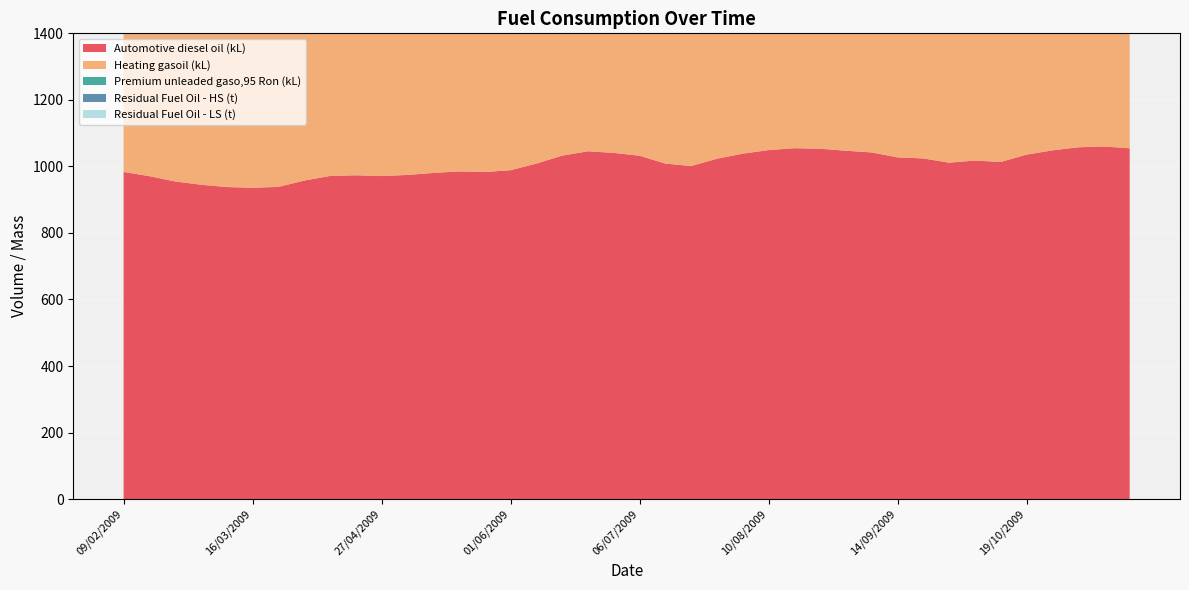

Reading left to right, list all the values displayed in this chart.

Automotive diesel oil (kL): 983.4	970.7	954.7	945.0	938.0	936.0	938.4	957.4	971.4	973.4	970.9	974.4	980.4	985.0	983.1	988.6	1008.5	1032.4	1045.5	1040.6	1032.1	1008.6	1001.1	1023.2	1038.3	1049.1	1054.8	1053.2	1047.2	1042.0	1027.1	1024.0	1011.2	1017.7	1013.4	1035.4	1048.2	1057.5	1060.0	1054.5
Heating gasoil (kL): 571.1	563.1	531.4	530.9	520.5	515.5	529.8	560.3	556.0	555.8	540.3	535.2	560.1	574.8	570.8	573.3	597.5	620.2	636.9	626.6	619.0	590.6	595.2	613.6	621.3	640.2	645.0	646.4	635.1	621.2	618.1	618.0	608.3	618.1	618.7	621.9	646.0	640.9	638.8	632.4
Premium unleaded gaso,95 Ron (kL): 1064.2	1059.8	1054.2	1050.8	1052.9	1054.7	1055.0	1076.2	1096.7	1105.6	1108.1	1107.4	1135.9	1150.6	1171.9	1182.7	1194.0	1223.3	1233.7	1219.7	1209.6	1187.0	1184.7	1202.6	1223.9	1234.1	1238.7	1233.5	1220.6	1222.2	1209.1	1197.0	1175.6	1181.9	1170.3	1190.8	1205.2	1220.6	1222.9	1219.6
Residual Fuel Oil - HS (t): 229.6	225.4	217.0	221.7	220.9	220.1	219.3	229.3	235.2	246.2	244.9	250.0	267.1	271.2	284.0	289.1	304.3	310.9	317.1	312.8	314.4	301.6	309.3	319.9	326.0	332.5	339.7	344.9	341.8	330.5	326.1	326.5	318.6	325.2	326.0	332.0	345.7	344.7	350.0	345.7
Residual Fuel Oil - LS (t): 299.4	300.4	294.3	294.9	294.4	297.2	297.0	303.1	304.4	319.7	317.0	320.1	333.5	338.3	342.5	347.2	358.8	373.7	374.9	373.0	373.0	365.9	367.3	381.0	380.8	392.5	397.9	404.0	401.4	392.8	392.9	394.0	387.9	387.4	386.9	391.4	405.2	407.2	411.1	410.8